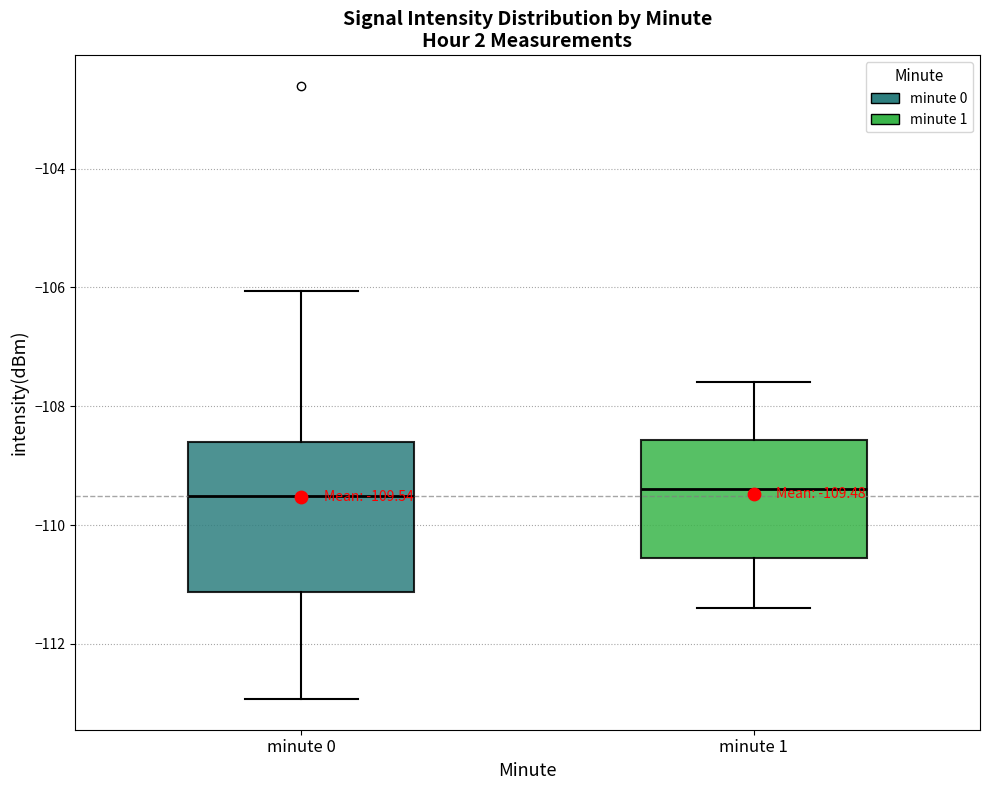

Which box is the tallest, from its lower edge to its upper edge?

minute 0